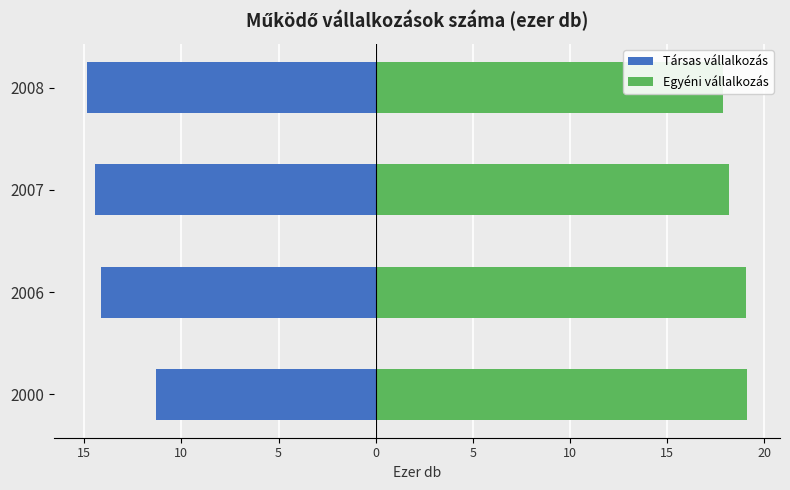

Between 2007 and 2008, which is larger?

2007